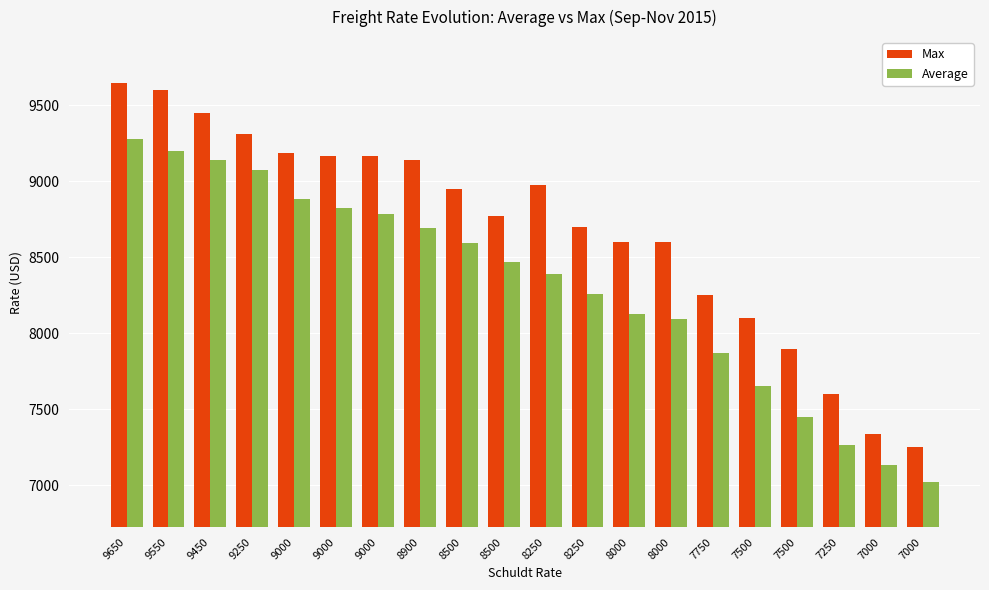

Where does the Average series first go above 8473?

9650